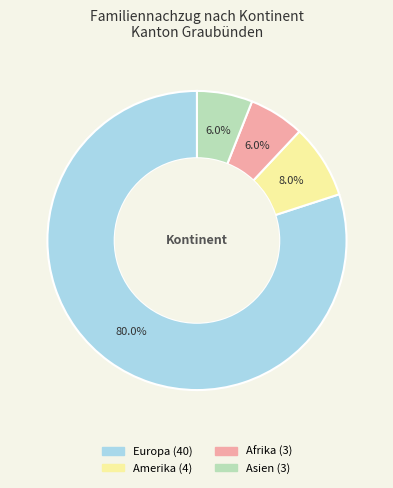

Does any single category account for the majority?

Yes